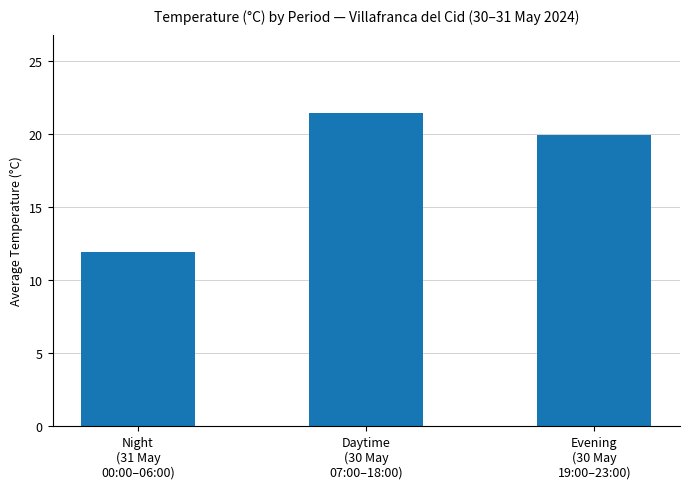

What value does the data have at Evening
(30 May
19:00–23:00)?

19.9